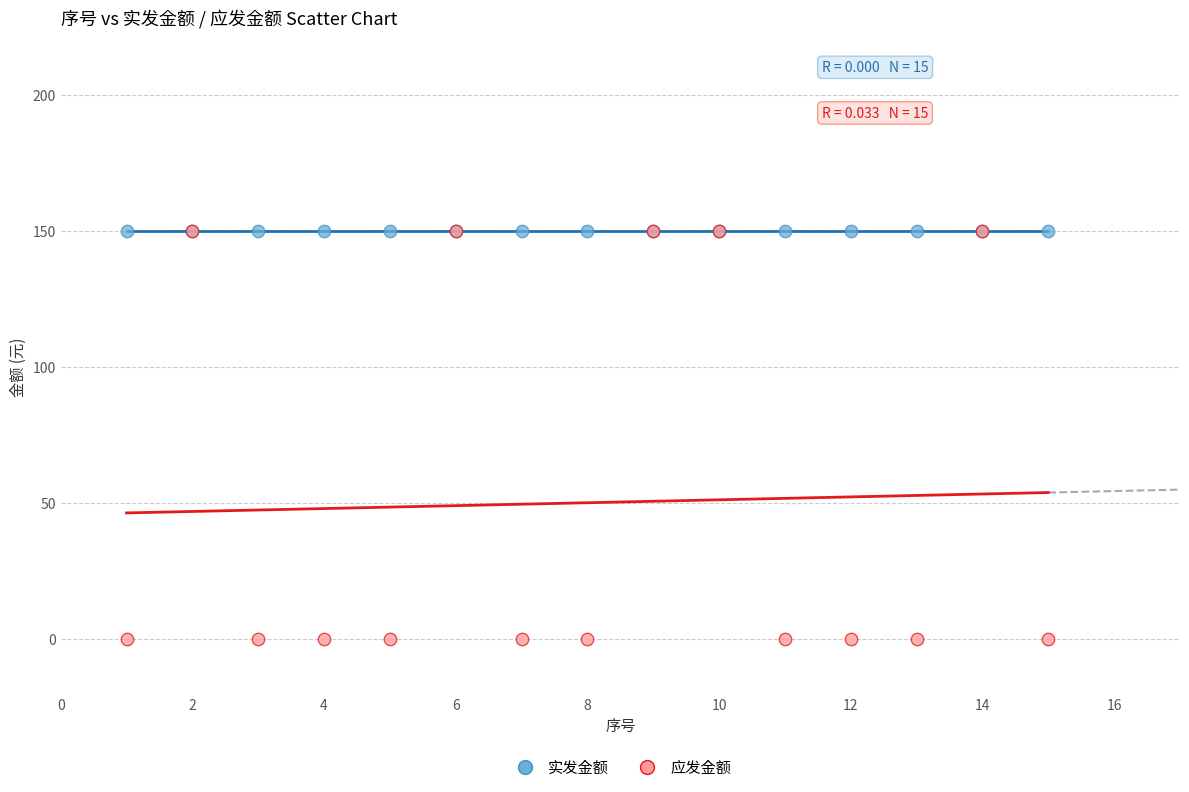

What are all the series names shown in the legend?

实发金额, 应发金额